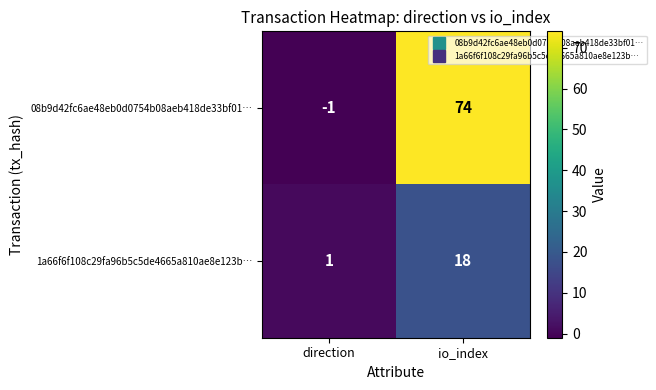

Which label corresponds to the smallest value in the chart?

direction